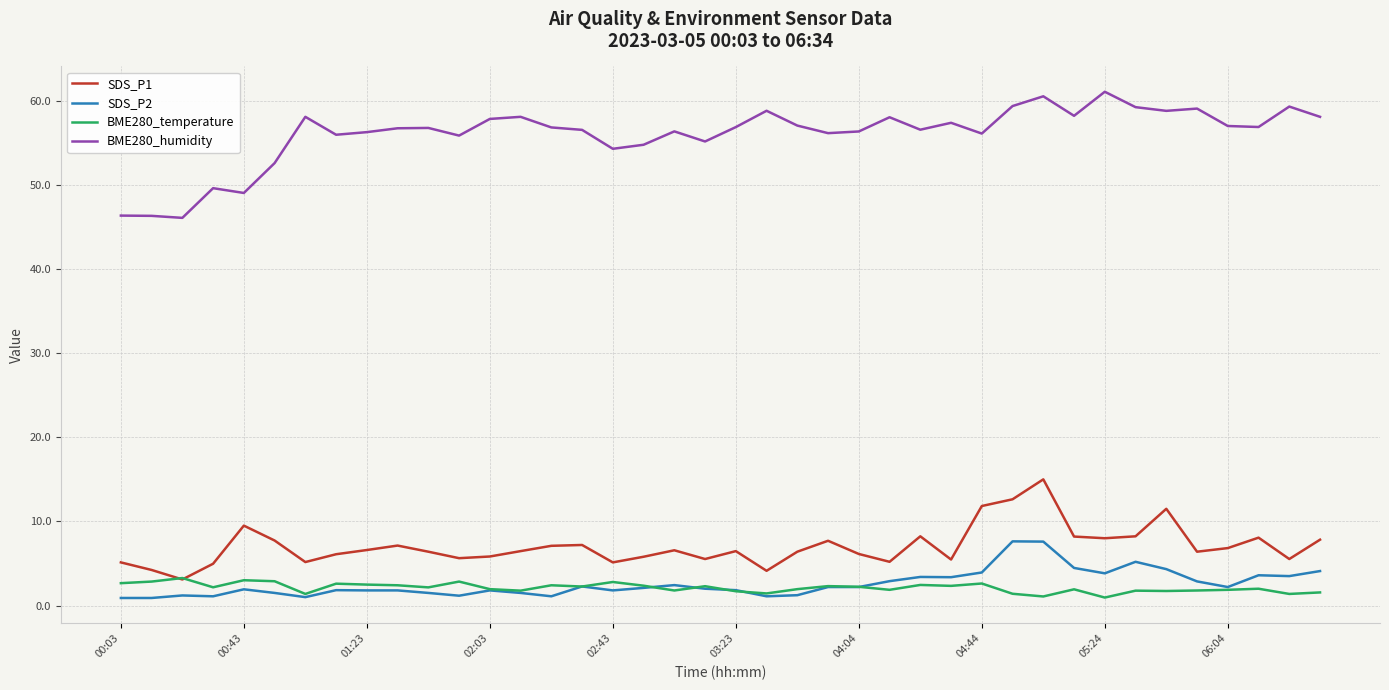

Which series has the largest total across all categories?

BME280_humidity